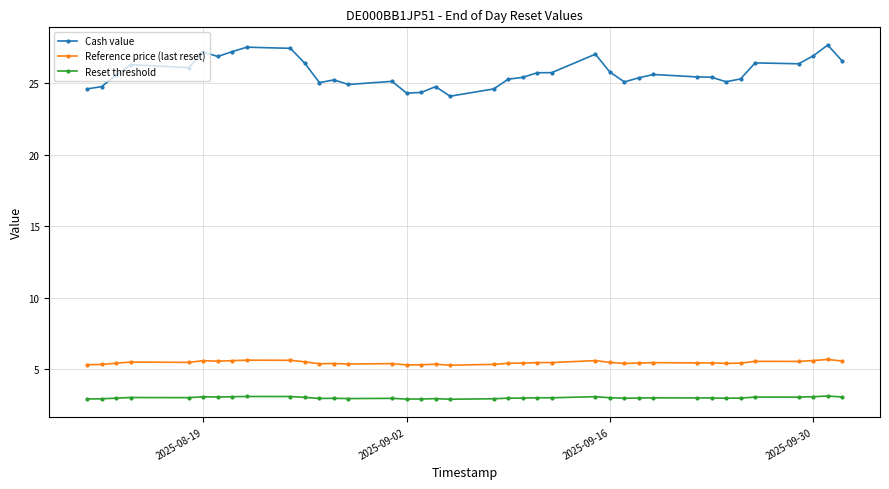

At how many categories does at least one series exceed 13?

38